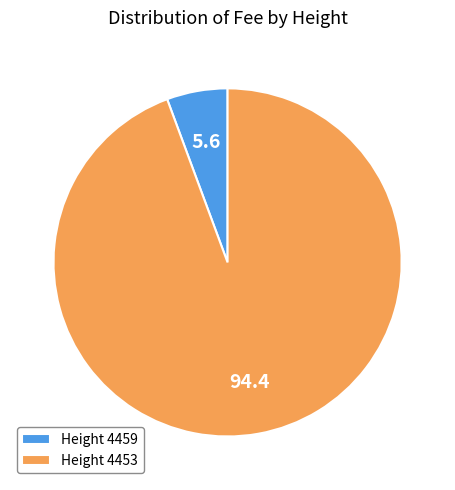

Do Height 4459 and Height 4453 together represent more than half of the pie?

Yes